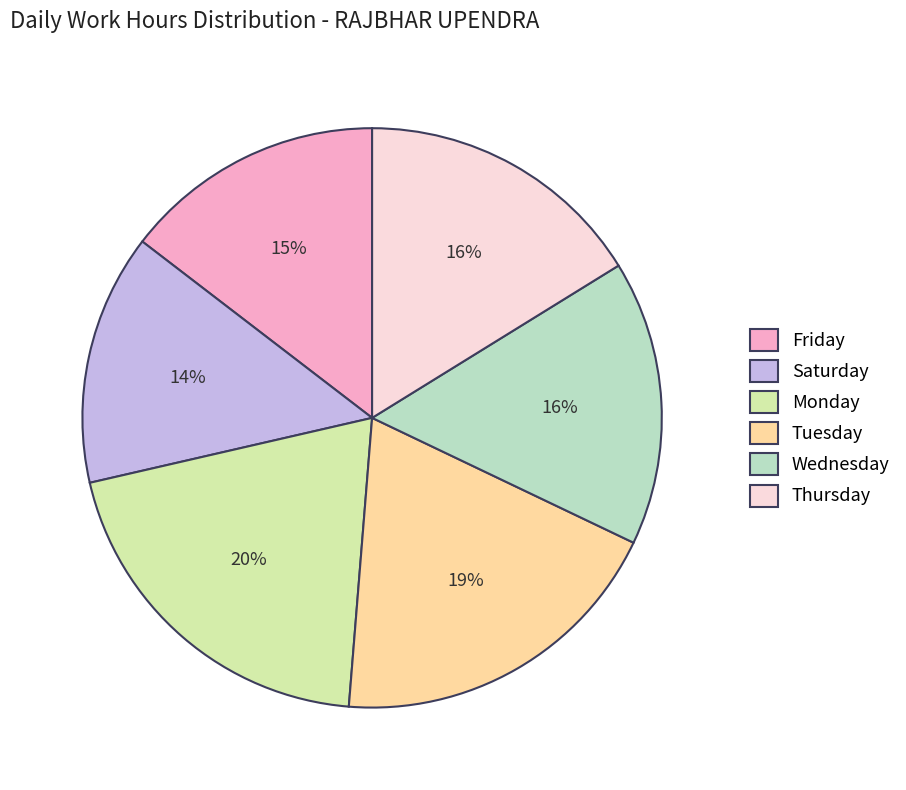

To the nearest percent, what is the difference between the largest and smallest slice percentages?

6%